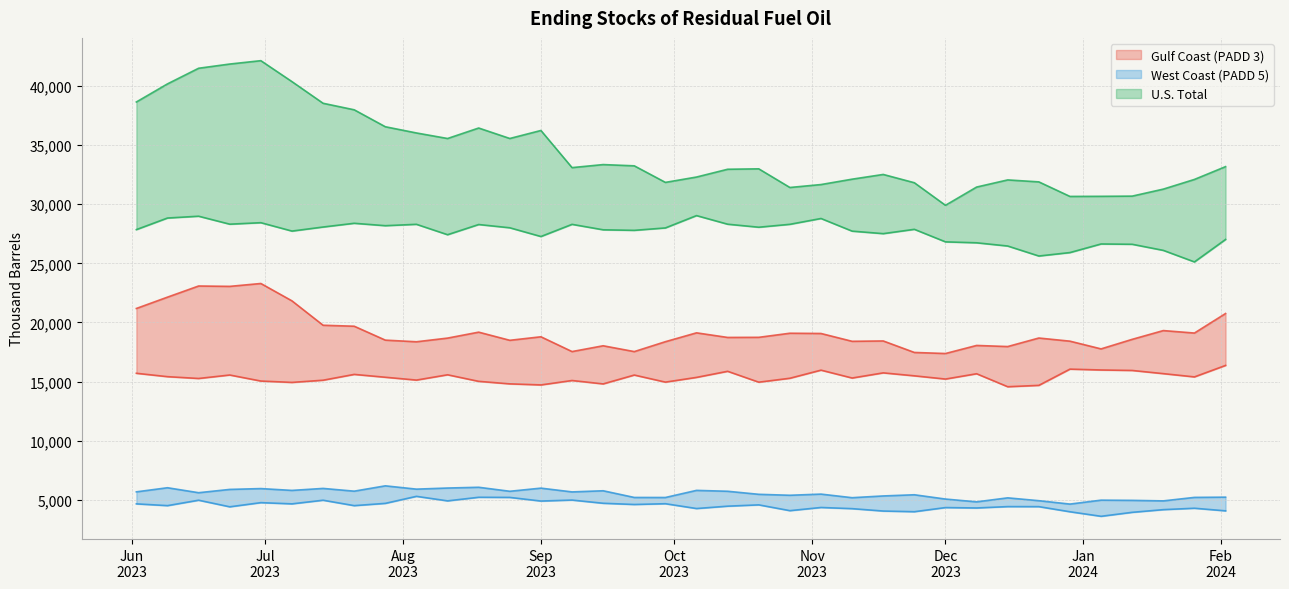

Reading left to right, what are all the values shown in this chart?

Gulf Coast Lower: 15701.9	15416.0	15263.0	15556.0	15046.0	14930.0	15116.0	15607.5	15366.6	15127.0	15575.0	15020.0	14807.0	14717.0	15091.0	14804.0	15553.0	14954.0	15355.0	15870.0	14949.0	15282.0	15967.0	15301.0	15737.5	15487.0	15213.6	15662.7	14564.0	14680.0	16054.0	15981.9	15941.0	15672.3	15396.1	16366.1
Gulf Coast Upper: 21185.0	22143.7	23085.9	23054.6	23298.7	21828.5	19765.8	19683.8	18507.1	18368.3	18678.8	19181.8	18492.1	18790.2	17539.4	18029.7	17537.2	18375.0	19124.0	18734.6	18744.1	19090.3	19069.3	18406.9	18437.3	17464.6	17374.6	18057.0	17964.0	18685.2	18419.0	17765.7	18573.6	19314.8	19106.1	20757.4
West Coast Lower: 4655.0	4505.0	4964.0	4406.0	4758.0	4656.0	4963.0	4505.0	4697.0	5291.7	4908.4	5212.6	5201.0	4894.0	4976.0	4706.0	4602.6	4668.0	4260.6	4460.0	4570.2	4080.6	4349.0	4250.0	4048.0	3992.0	4341.2	4308.0	4423.8	4420.0	3987.0	3603.0	3939.0	4166.0	4285.0	4065.0
West Coast Upper: 5671.6	6019.3	5598.8	5877.5	5948.2	5793.8	5961.8	5729.5	6180.5	5901.2	5994.7	6059.2	5720.0	5985.8	5666.3	5763.6	5197.0	5194.0	5796.0	5721.0	5463.0	5382.7	5480.8	5177.2	5325.0	5425.0	5062.0	4825.0	5164.0	4923.5	4637.0	4969.2	4951.5	4907.1	5202.4	5222.2
US Lower: 27856.4	28836.5	28990.2	28316.3	28441.8	27733.0	28076.0	28392.0	28188.0	28305.0	27425.1	28287.0	28011.4	27272.0	28302.0	27841.0	27794.8	27999.0	29042.0	28314.0	28059.0	28305.0	28797.0	27727.7	27515.6	27881.2	26820.3	26741.7	26468.4	25622.9	25914.7	26641.5	26615.9	26100.6	25123.2	27023.5
US Upper: 38653.6	40184.9	41507.4	41863.7	42148.7	40375.9	38544.8	37992.6	36559.1	36033.1	35564.6	36451.2	35566.5	36243.0	33101.8	33358.5	33252.7	31851.6	32304.5	32962.7	32998.8	31420.6	31669.1	32123.9	32523.2	31822.5	29913.1	31456.0	32061.0	31895.0	30663.7	30672.9	30690.0	31282.2	32101.6	33183.8